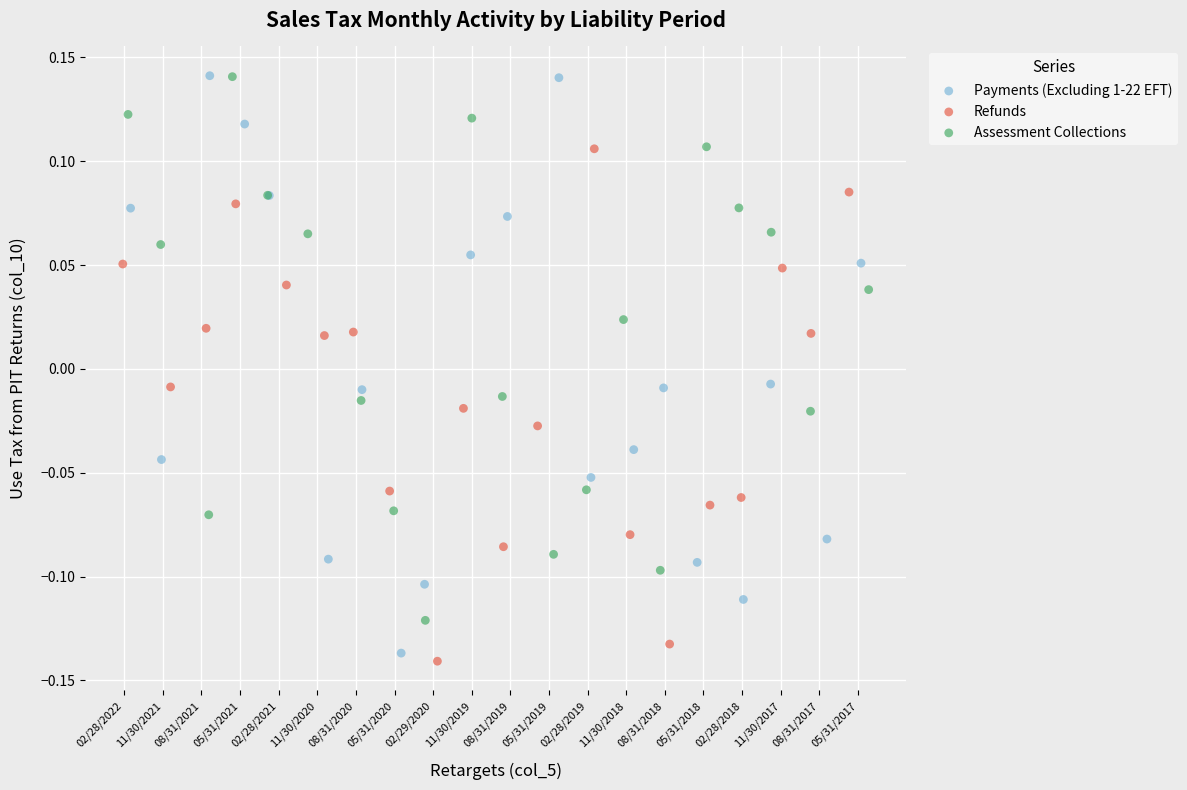

What are all the series names shown in the legend?

Payments (Excluding 1-22 EFT), Refunds, Assessment Collections